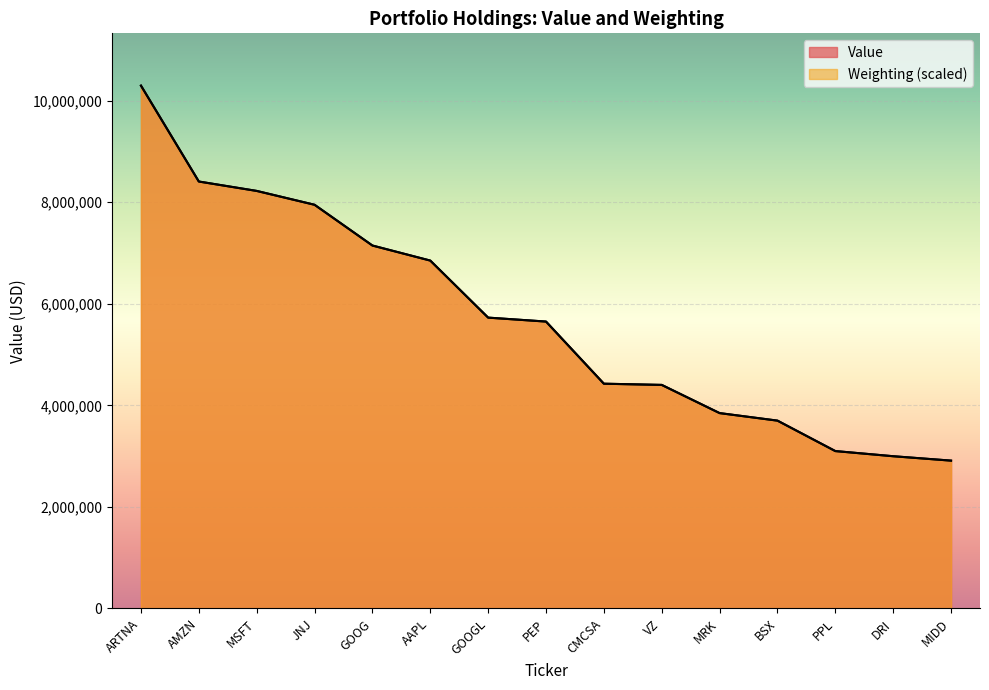

At which label is Weighting closest to 6603226?

AAPL